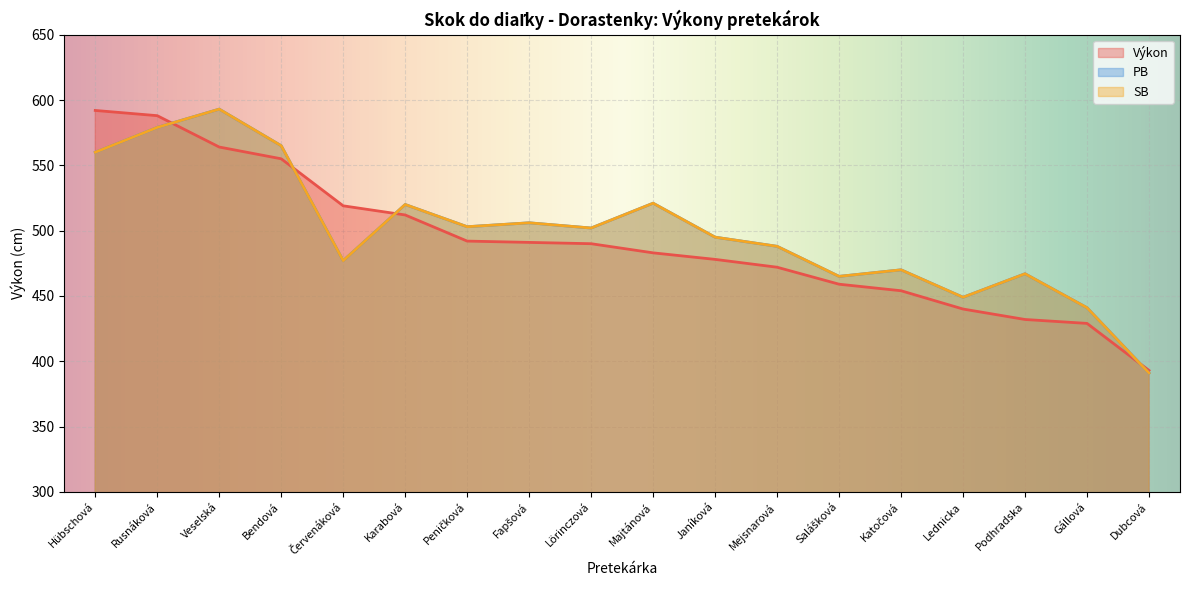

Where is SB nearest to the value 492?

Janíková